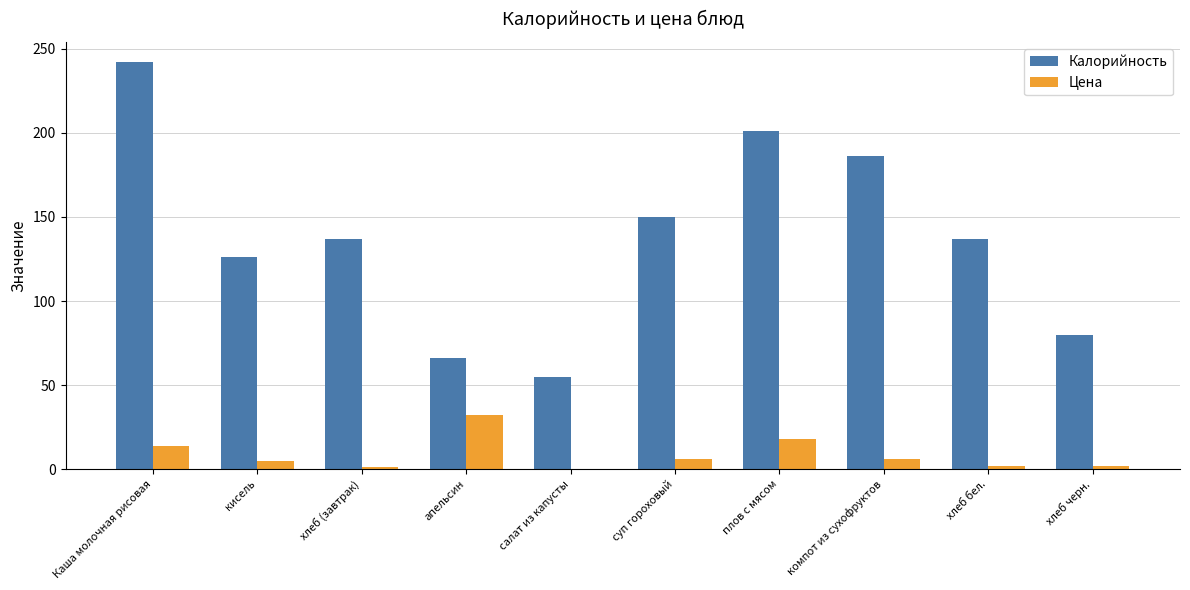

What are all the series names shown in the legend?

Калорийность, Цена